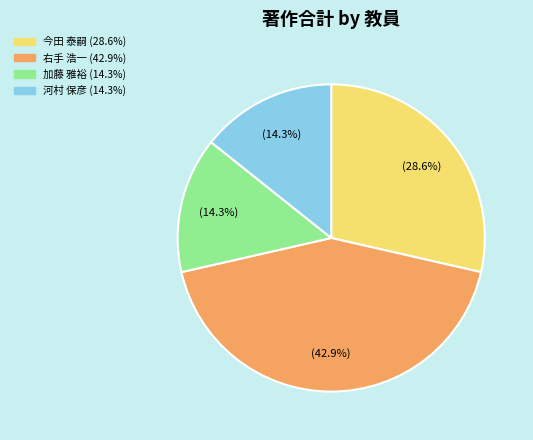

How many segments does this pie chart have?

4